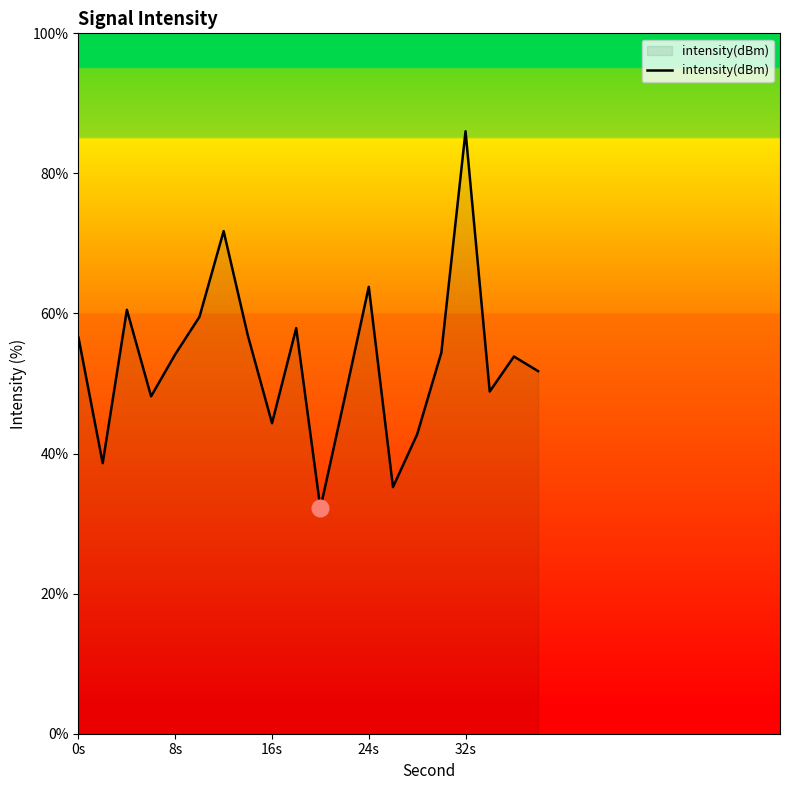

True or false: the data has more than 0 interior local peaks.

True